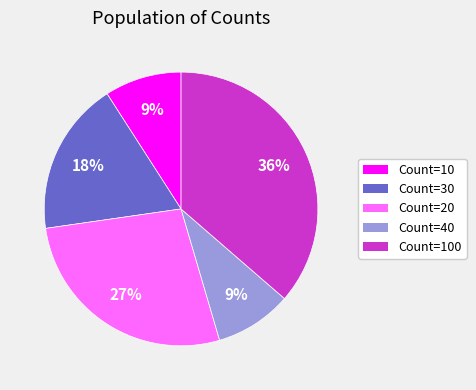

Which category has the biggest portion of the pie?

Count=100